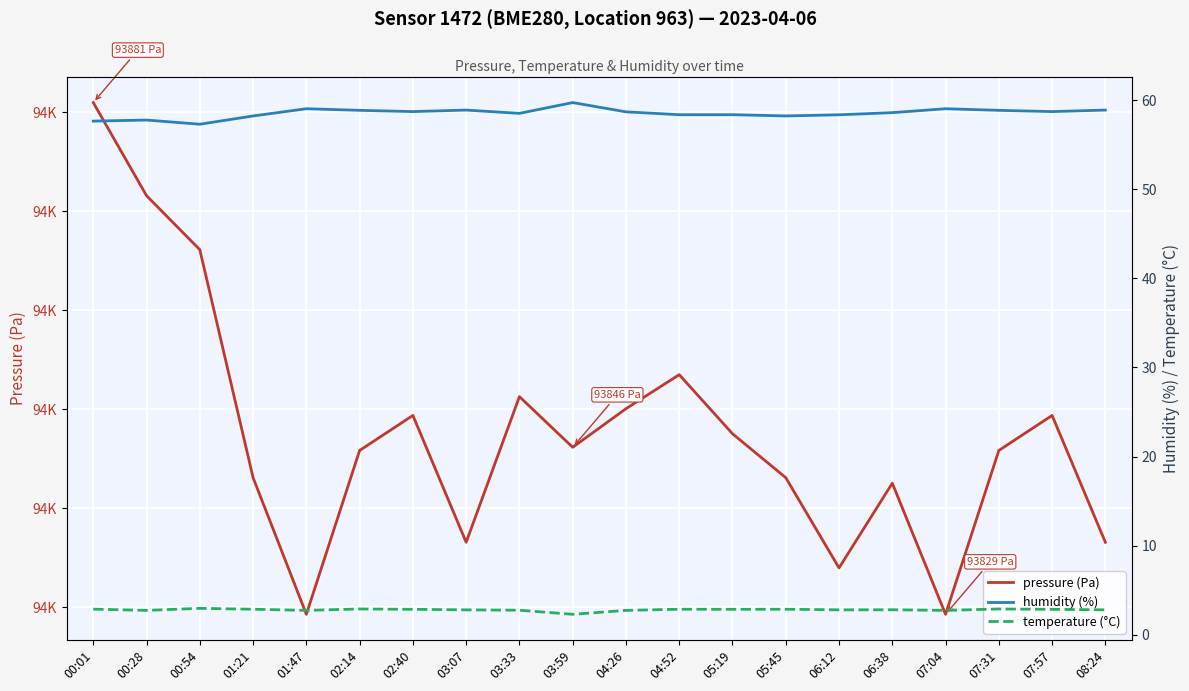

True or false: pressure (Pa) has more than 1 interior local peaks.

True